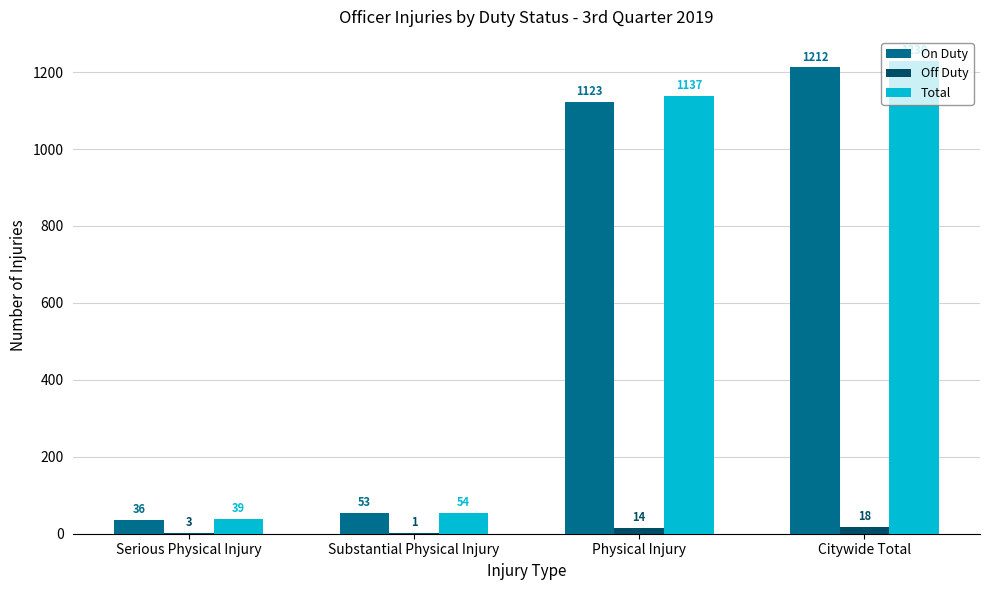

Does the chart contain stacked bars?

No